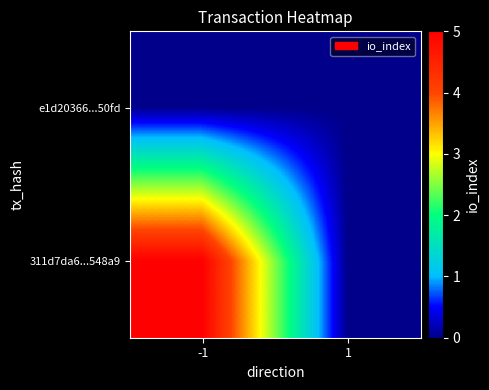

At how many categories does at least one series exceed 0?

1